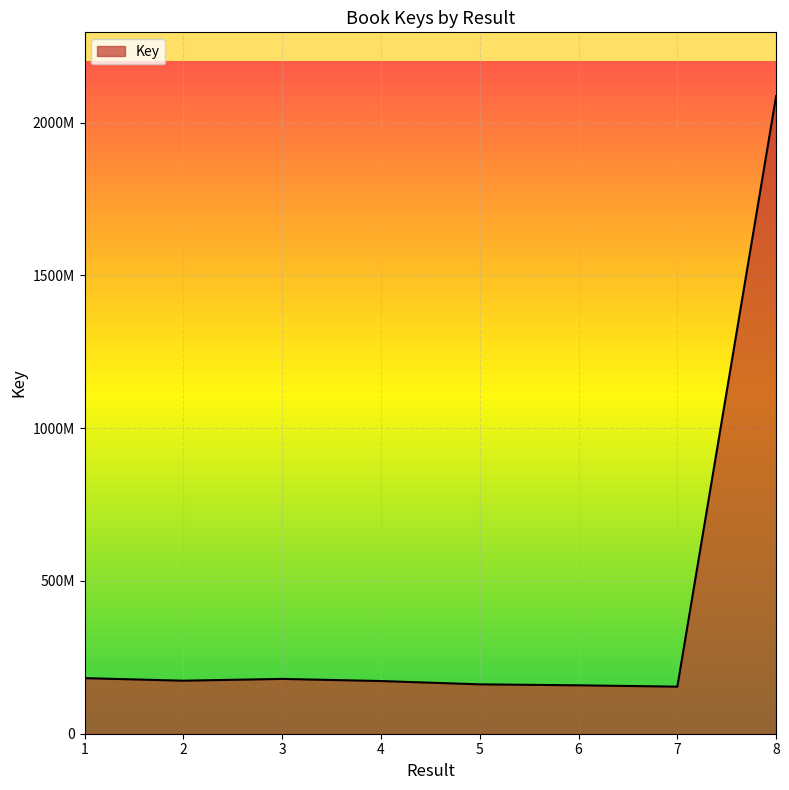

Is this an area chart (filled region under the line)?

Yes